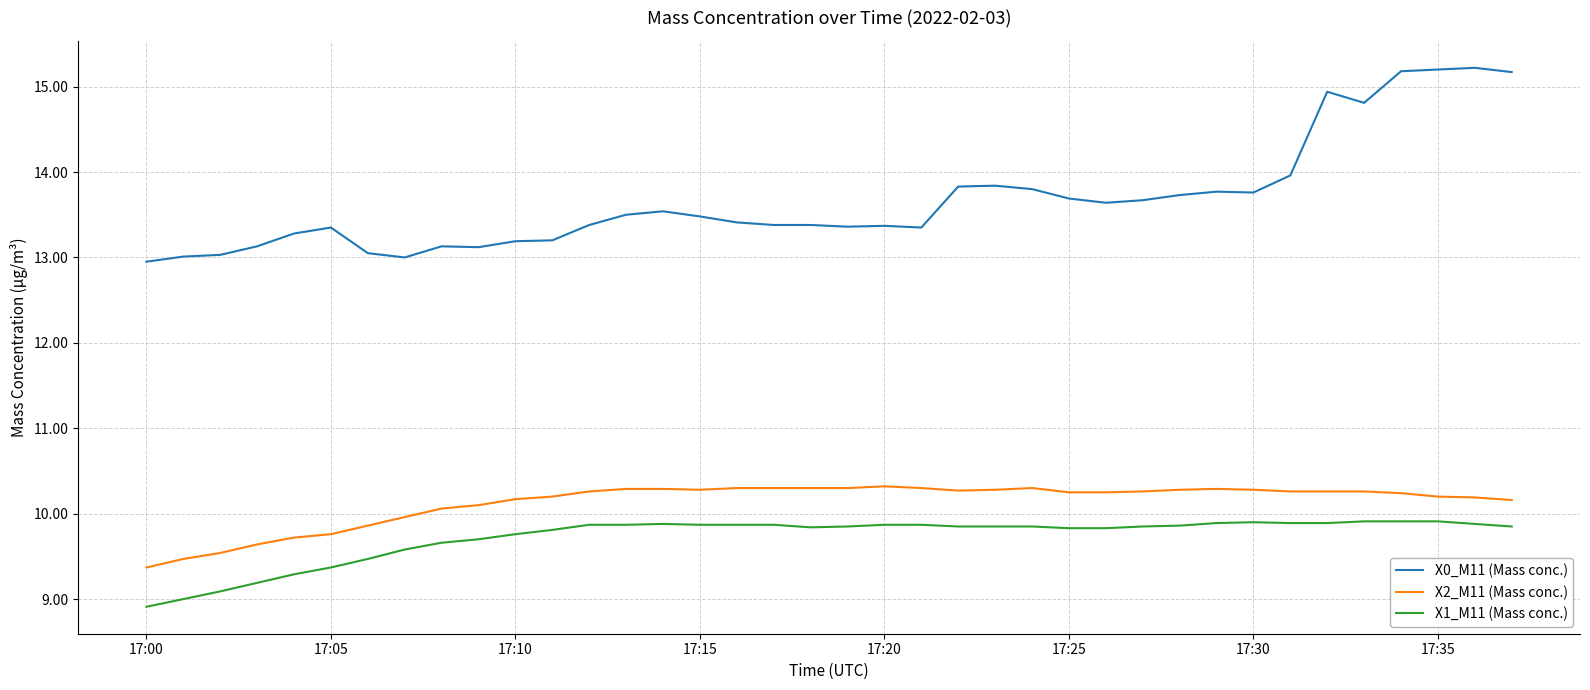

Which series has the largest range (max minus min)?

X0_M11 (Mass conc.)